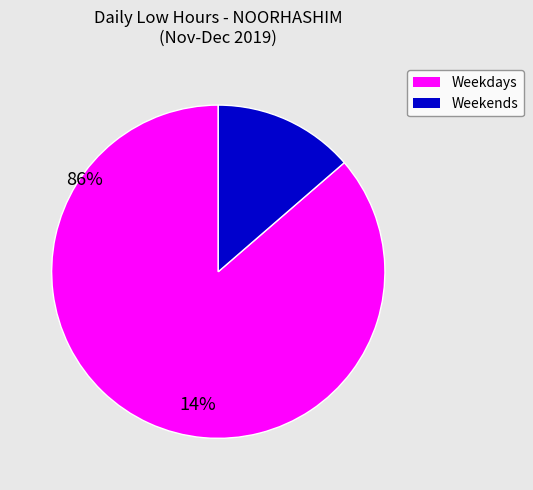

Does any single category account for the majority?

Yes